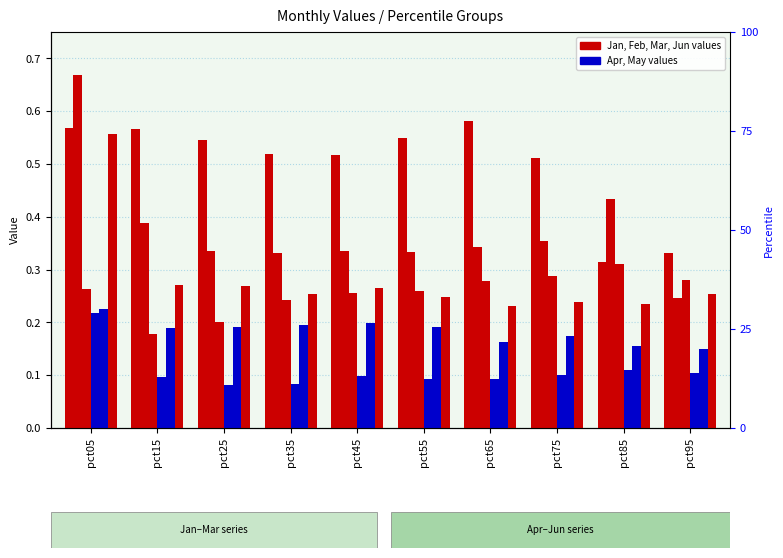

Which series has the largest range (max minus min)?

Feb